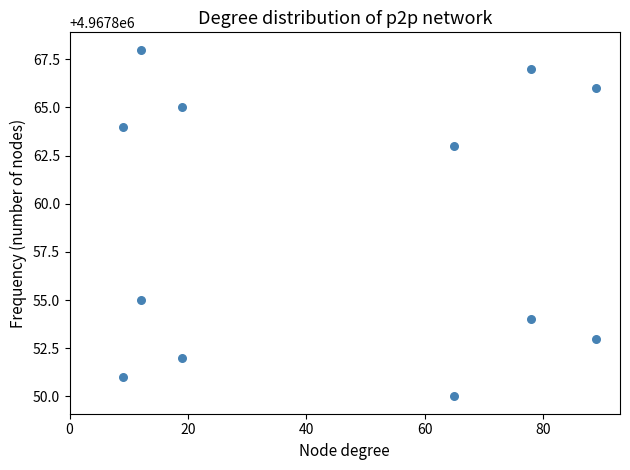

What is the average Y value?

4967859